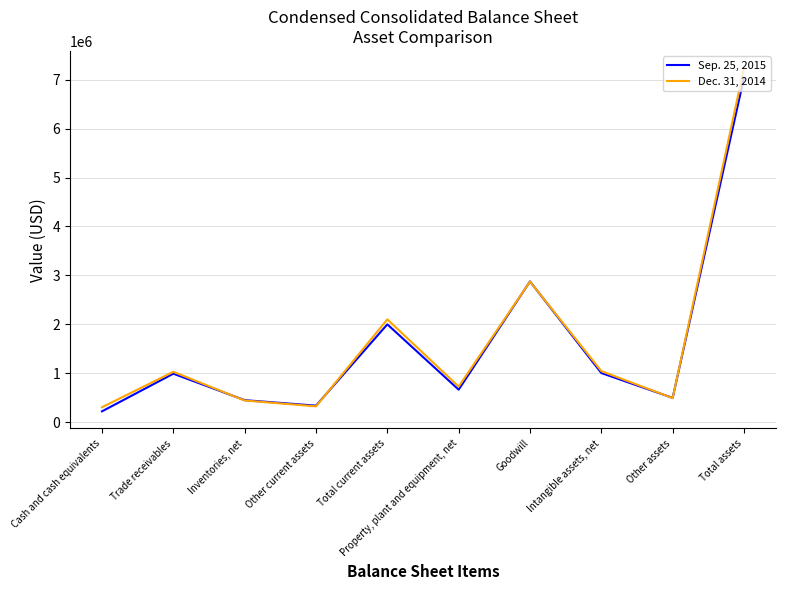

How many categories are shown in the chart?

10